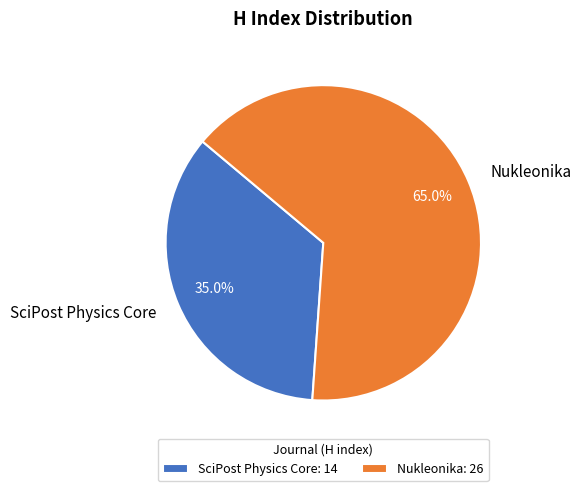

Does Nukleonika represent more than half of the total?

Yes